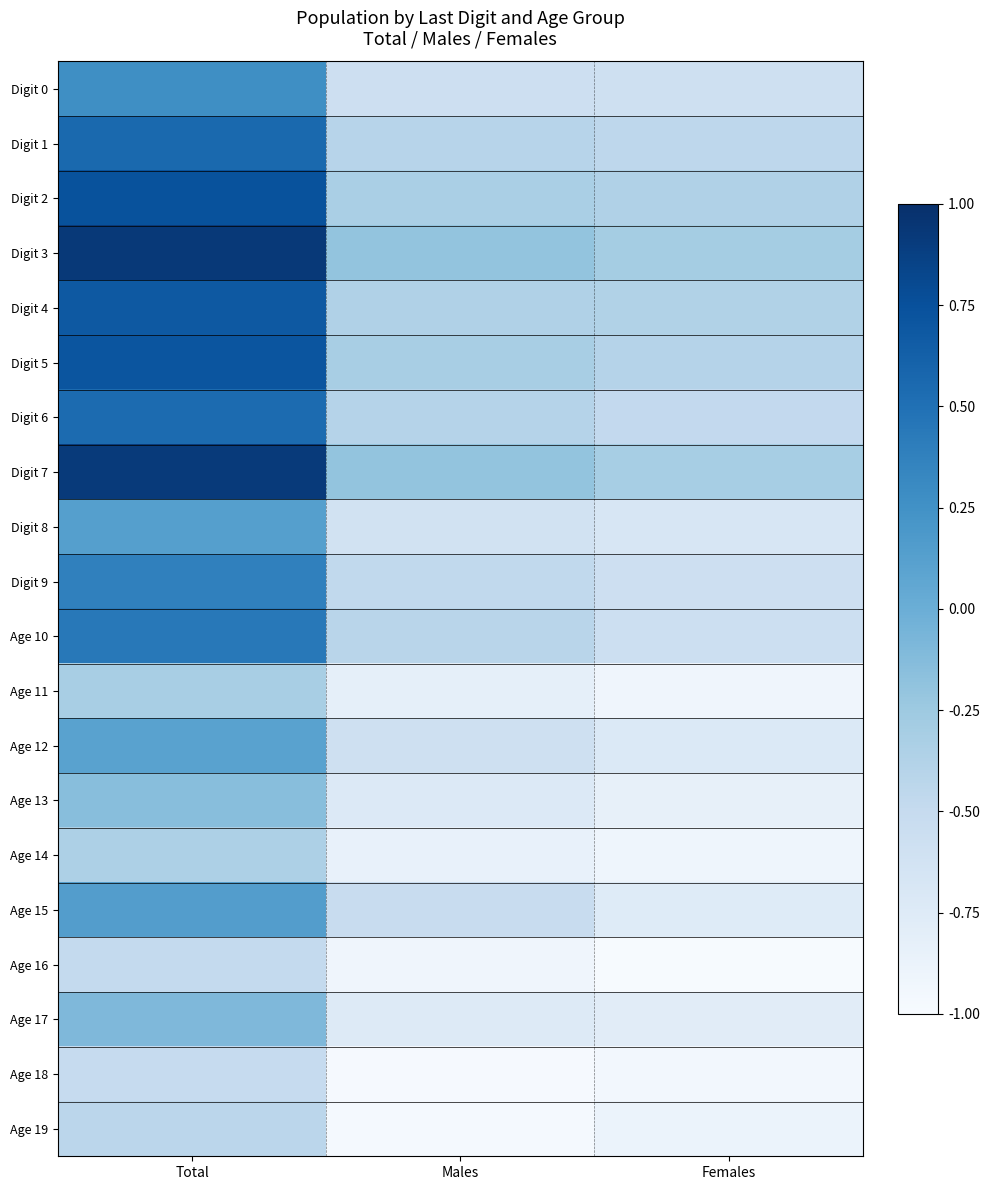

List the series in order of their peak value, lowest first.

Age 18, Age 16, Age 19, Age 14, Age 11, Age 13, Age 17, Age 12, Digit 8, Age 15, Digit 0, Digit 9, Age 10, Digit 6, Digit 1, Digit 4, Digit 5, Digit 2, Digit 7, Digit 3